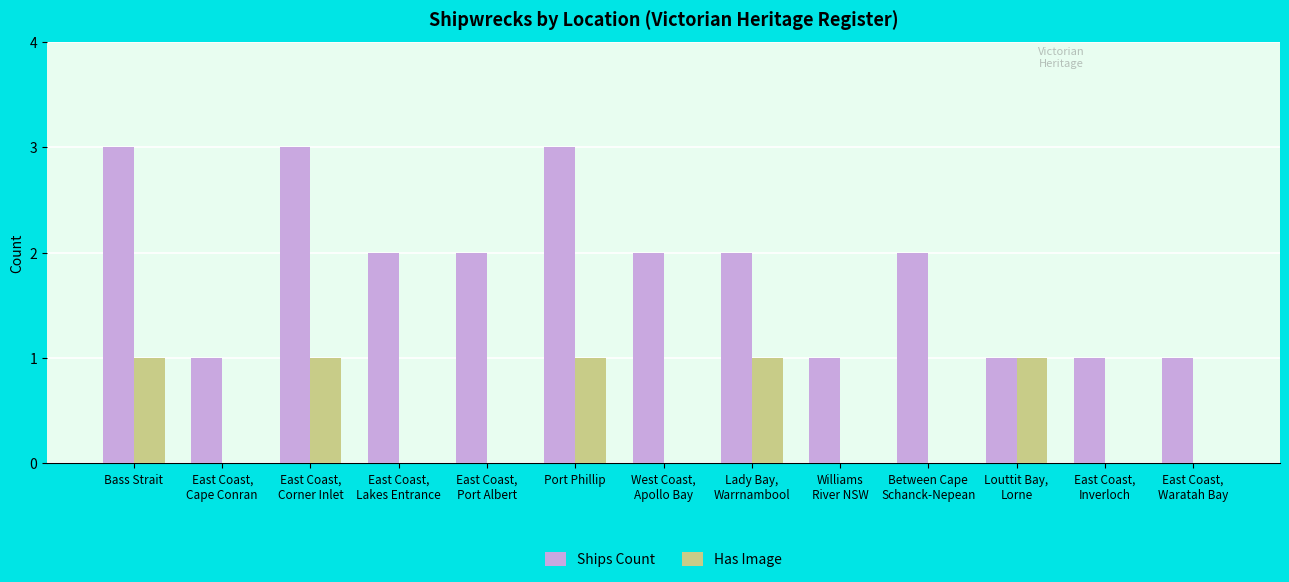

Count the number of categories in the chart.

13